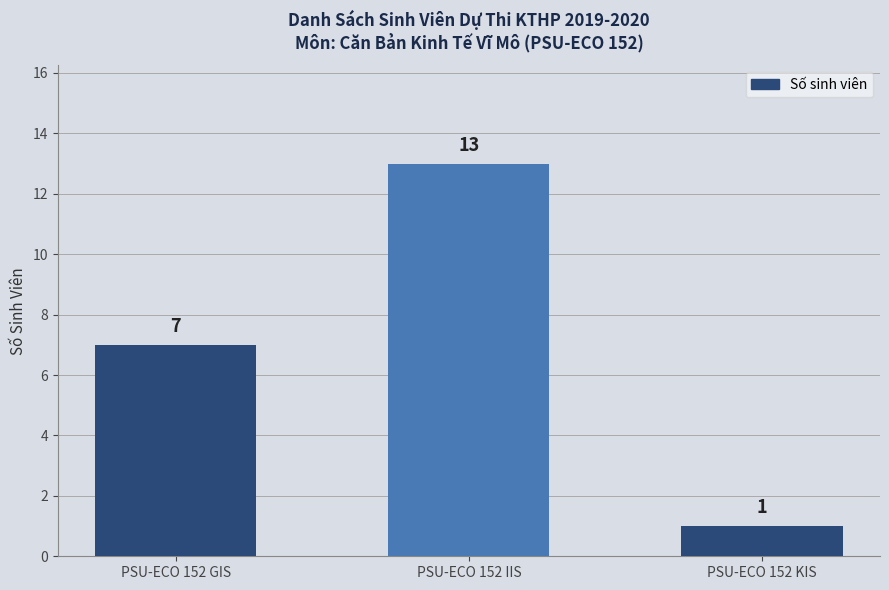

Rank the categories by value from highest to lowest.

PSU-ECO 152 IIS, PSU-ECO 152 GIS, PSU-ECO 152 KIS